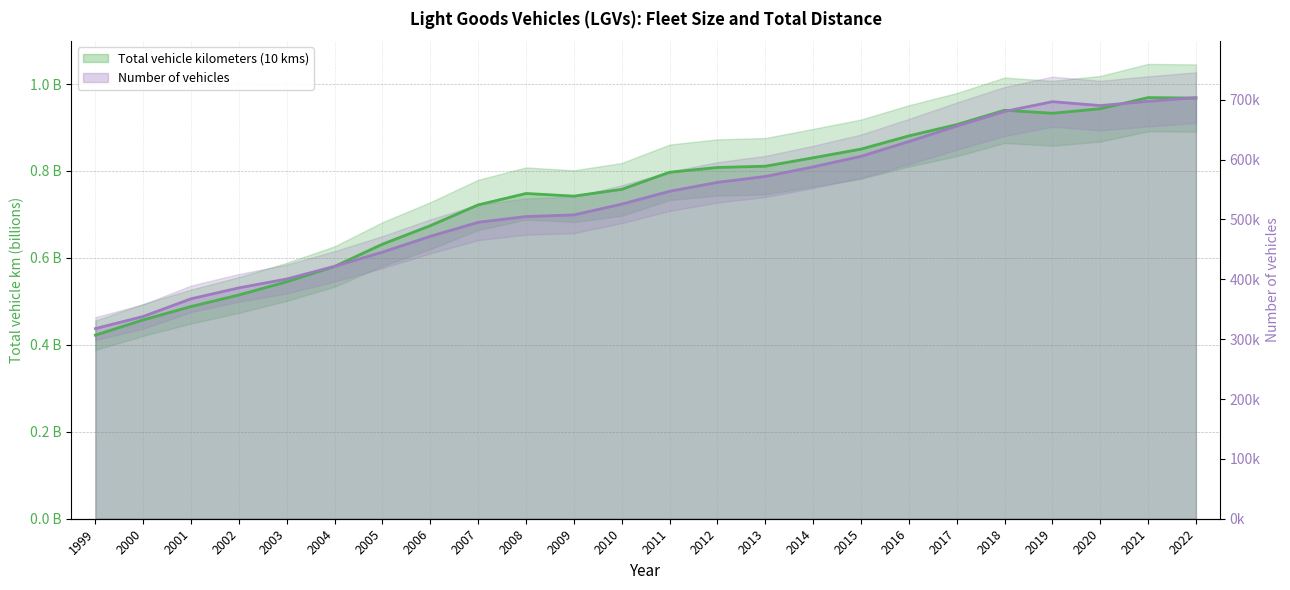

Where is the first local minimum for Number of vehicles?

2020